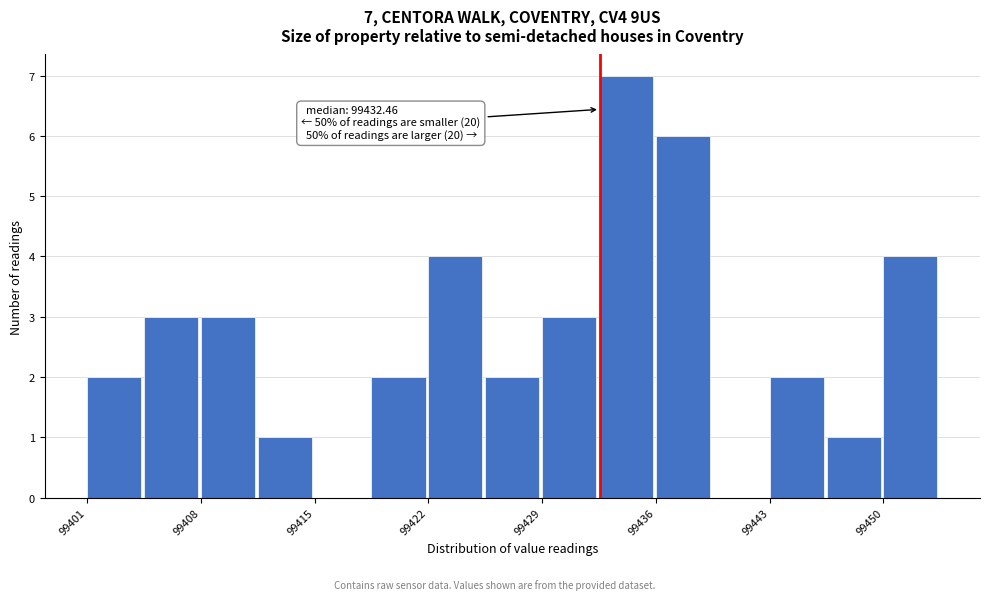

Around what value on the x-axis is the tallest bar? Give the approximate position of its centre, as read against the axis.

99434